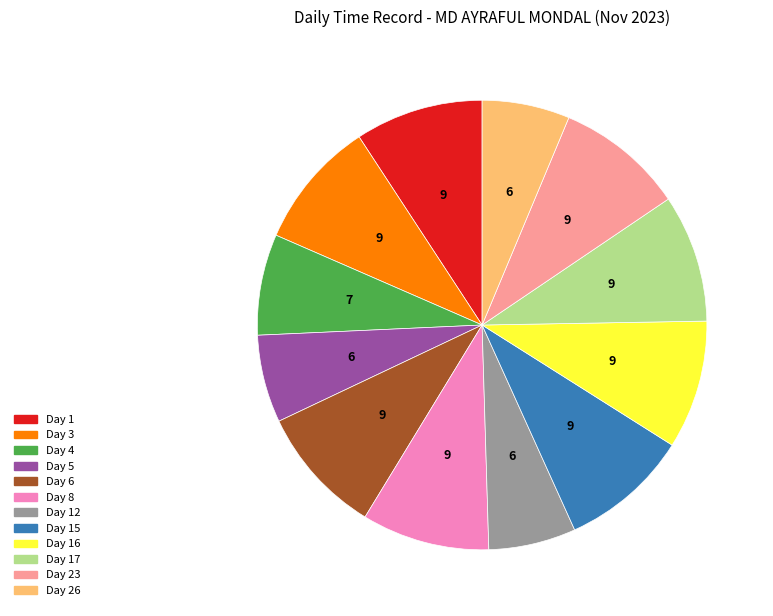

Combined, do Day 17 and Day 1 account for over 50%?

No